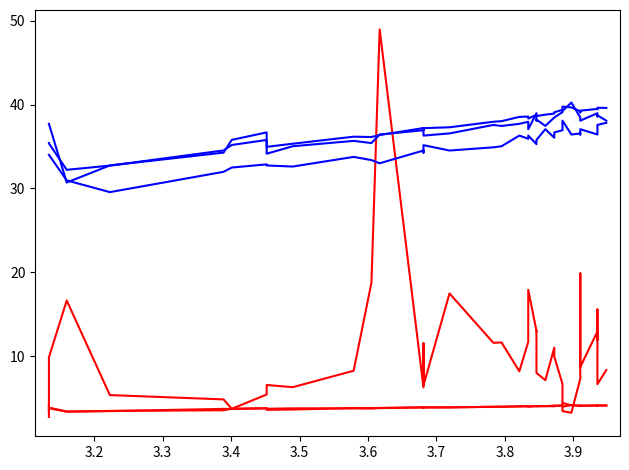

True or false: Grimsley and Avg_pI cross at least once.

False